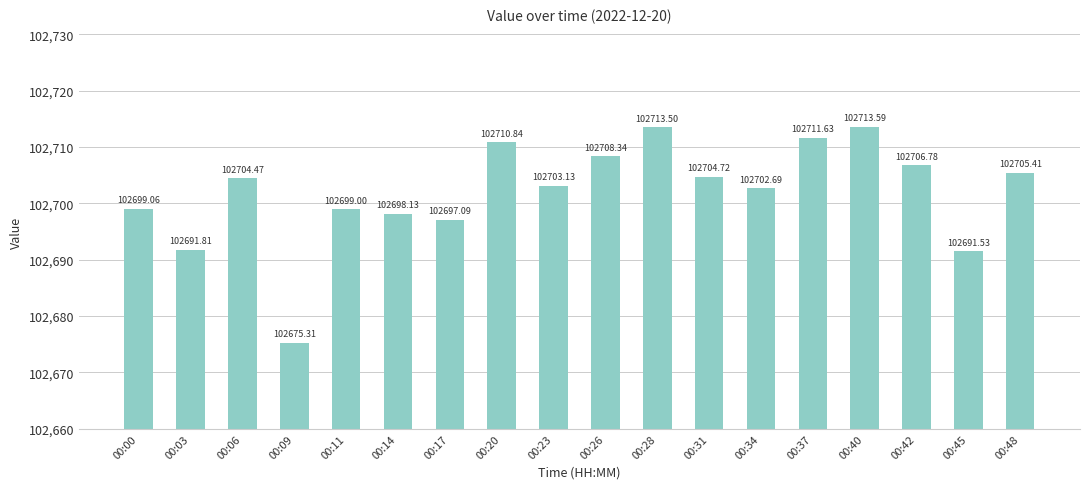

What is the value of the 8th bar from the left?

102710.8